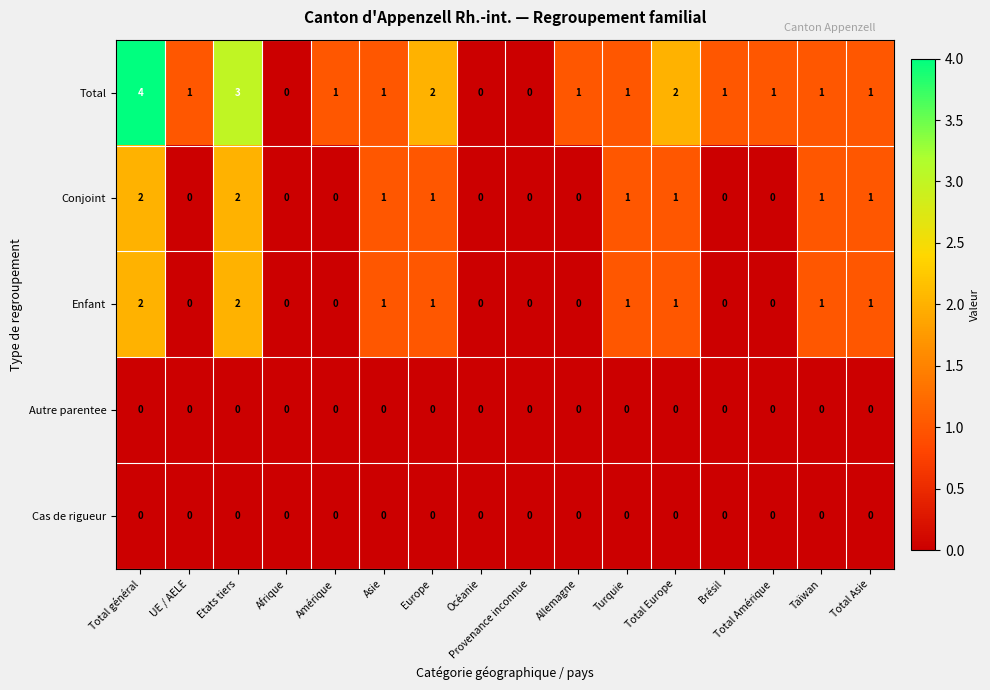

What value does the Total series have at Total général?

4